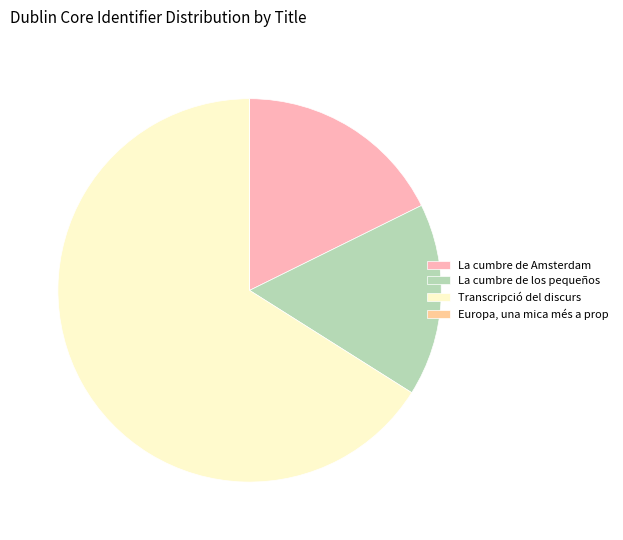

Which category has the biggest portion of the pie?

Transcripció del discurs